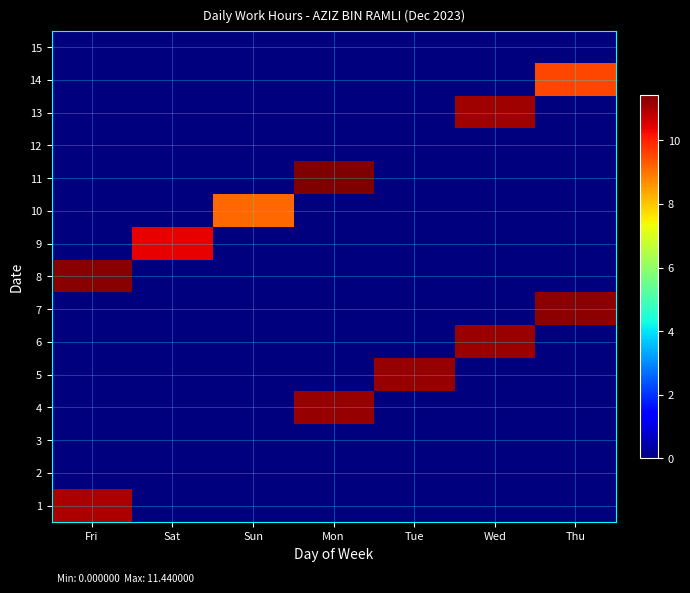

Rank the series at Sat from highest to lowest value.

9, 1, 2, 3, 4, 5, 6, 7, 8, 10, 11, 12, 13, 14, 15